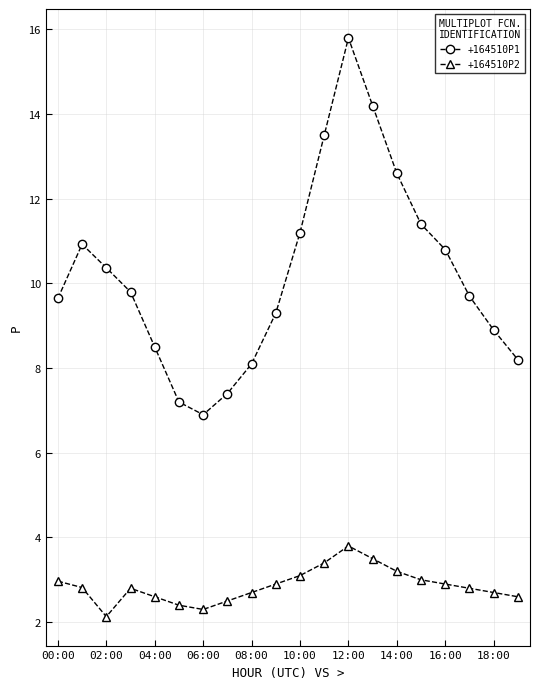

What is the value of the +164510P1 point at the 8th from the left?

7.4